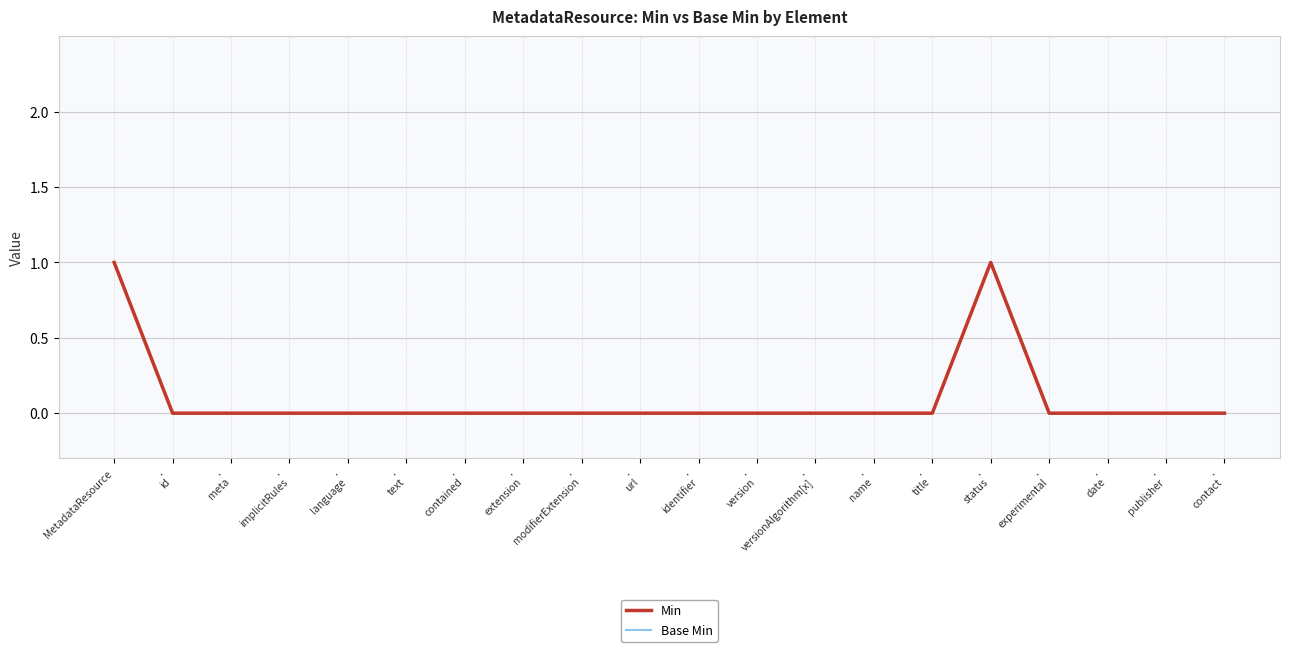

True or false: Min has a value of 0 at .
version.

True